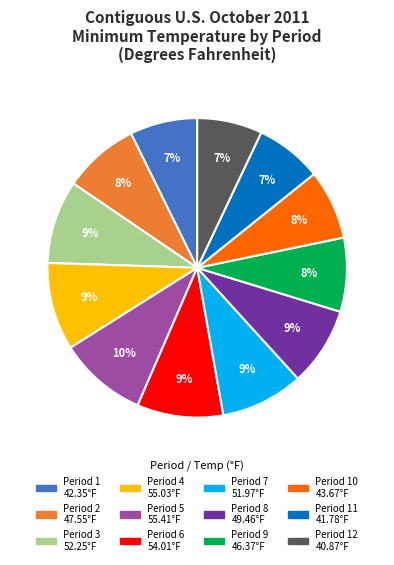

How many slices are in this pie chart?

12